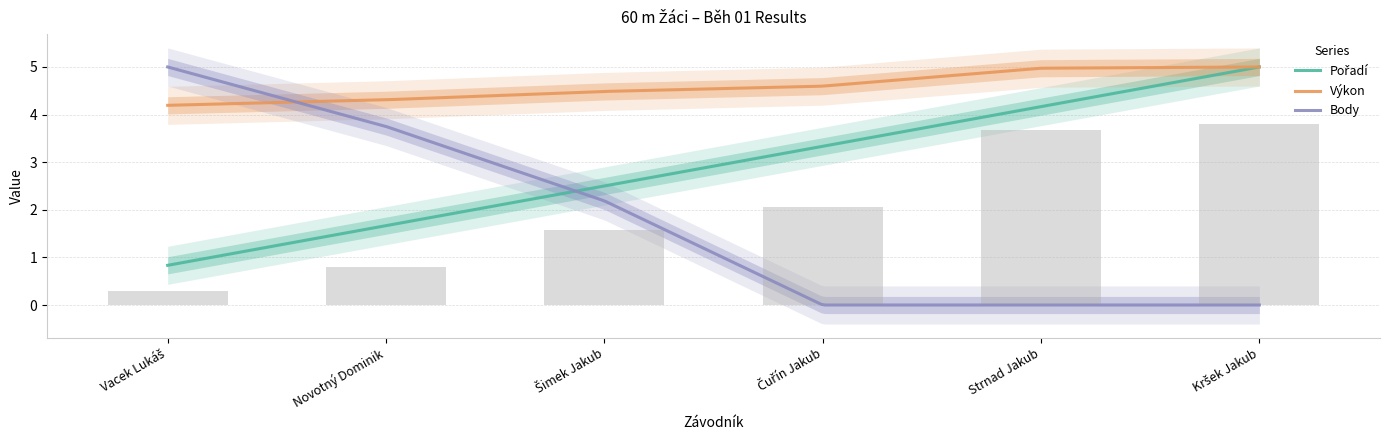

How many values in Body are above zero?

3